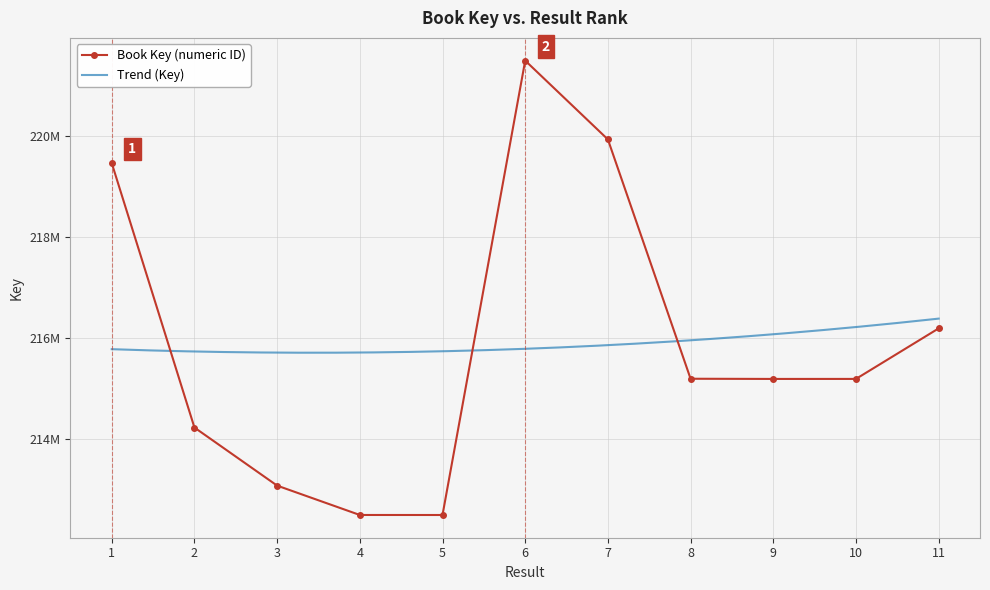

At which category does the data reach its first local valley?

5